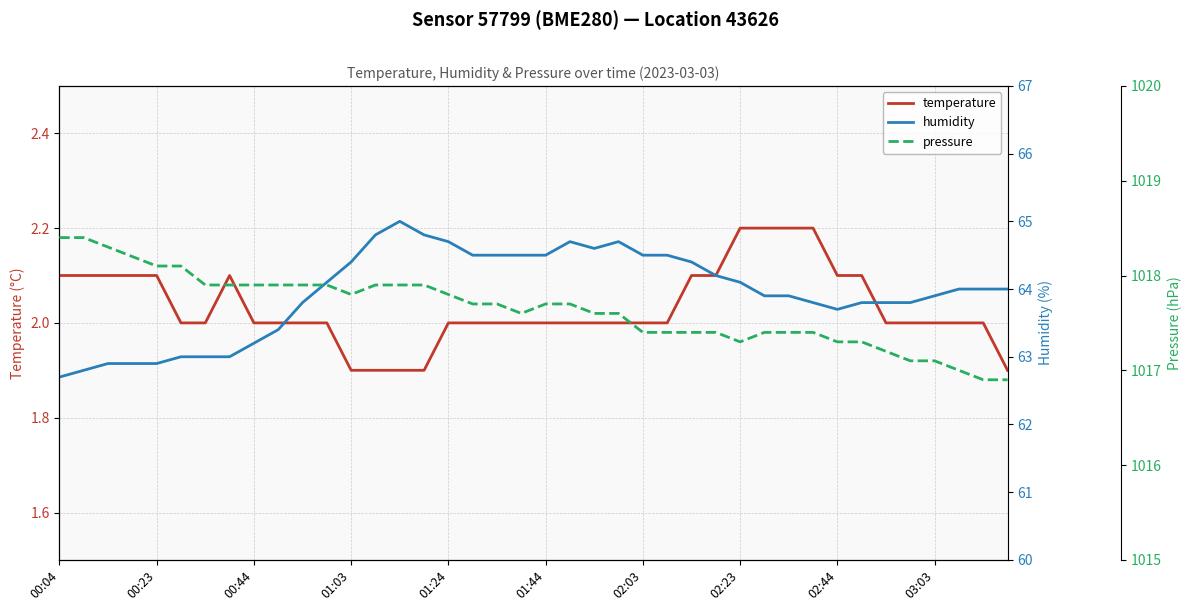

How many temperature values are between 2 and 3?

35